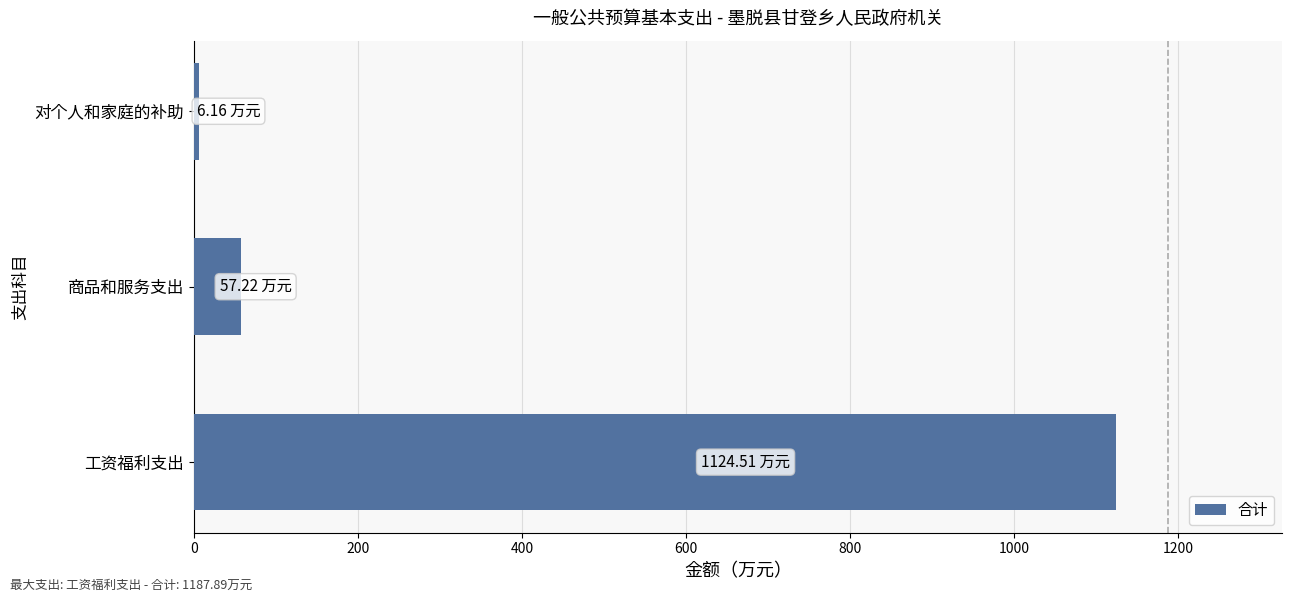

At which label is the value closest to 565?

商品和服务支出